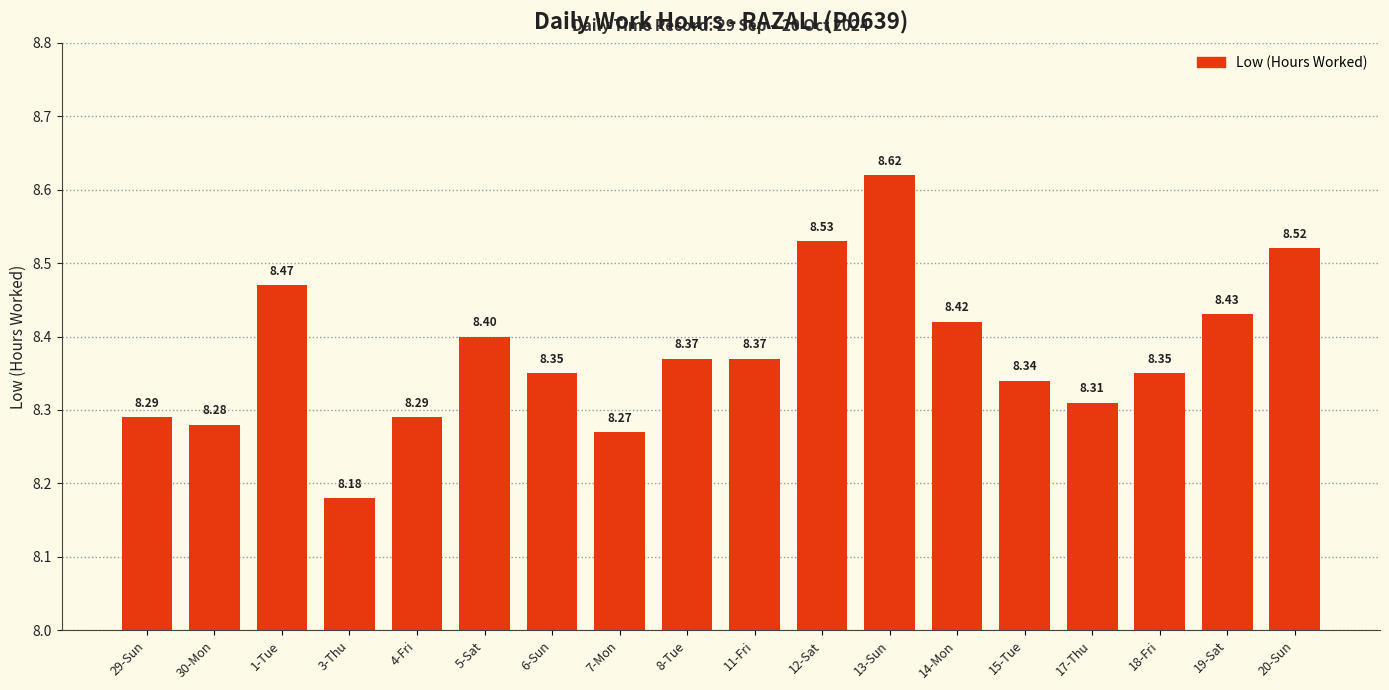

What is the change in value from 4-Fri to 8-Tue?

+0.1